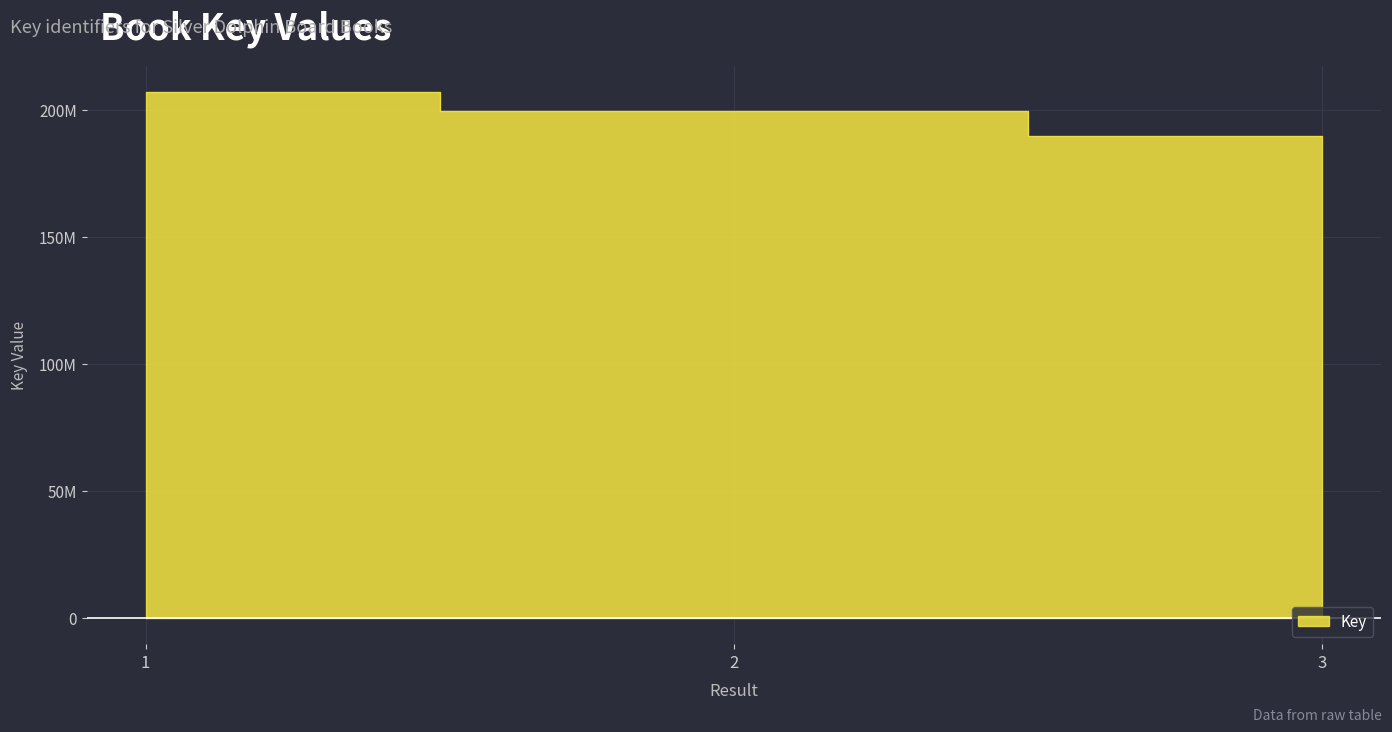

Where does the data first go above 199497575?

1